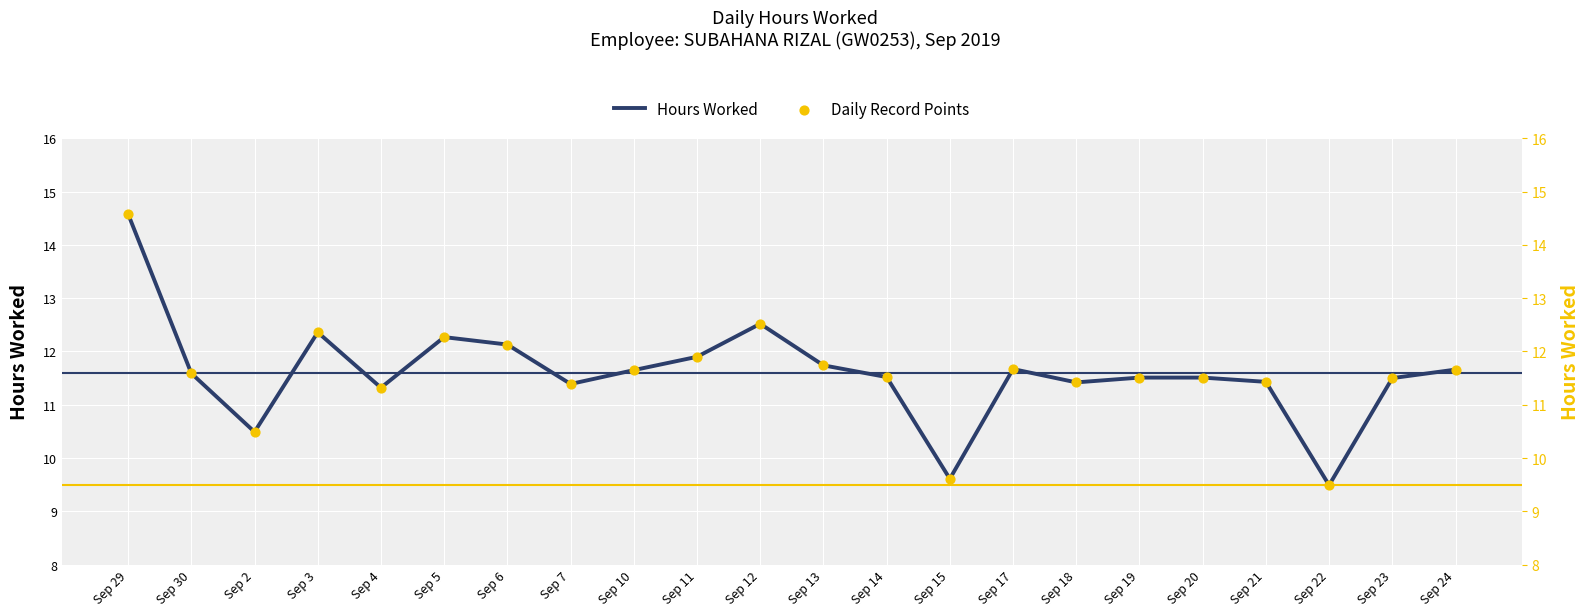

Which series reaches the maximum Y coordinate?

Hours Worked